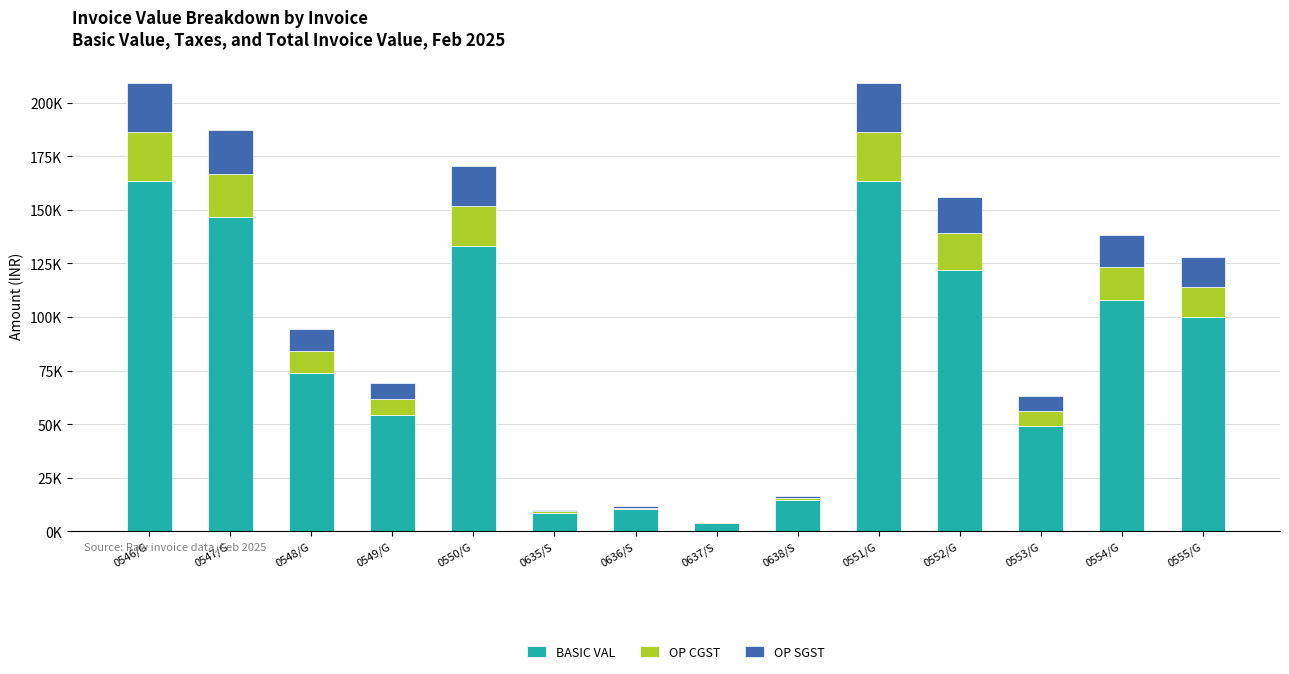

Between 0637/S and 0548/G, which is larger?

0548/G